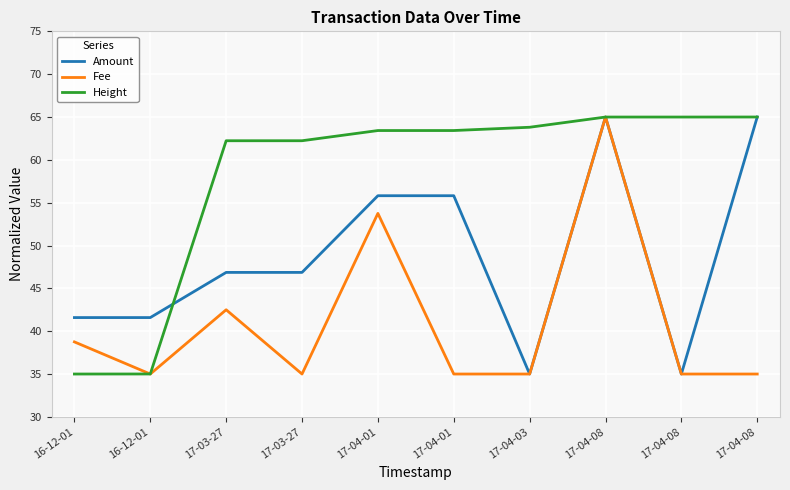

How many lines are shown in the chart?

3